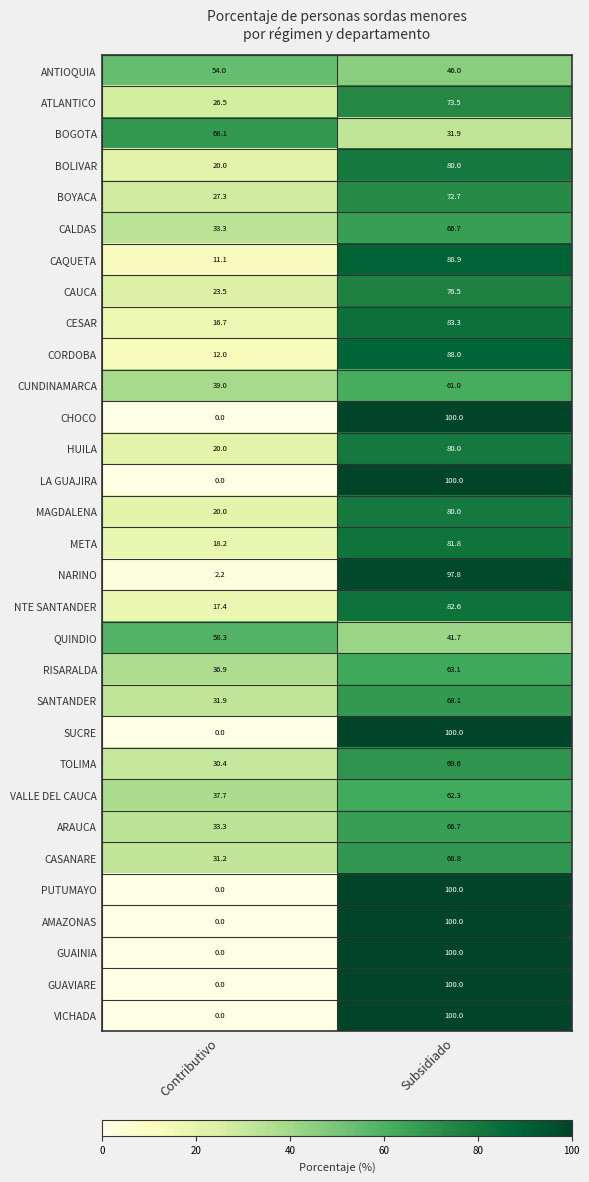

How many categories are shown in the chart?

2